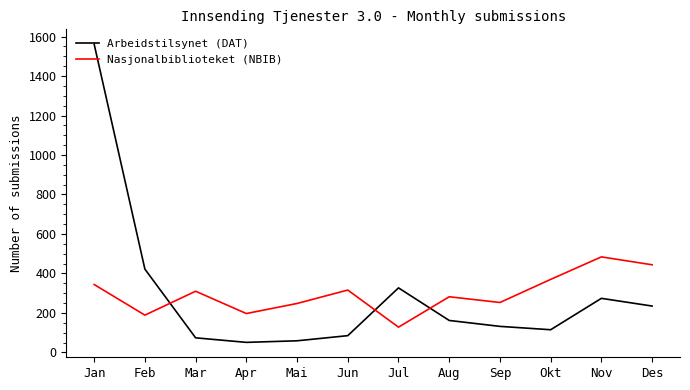

What is the difference between the maximum and minimum values in the Nasjonalbiblioteket (NBIB) series?

356